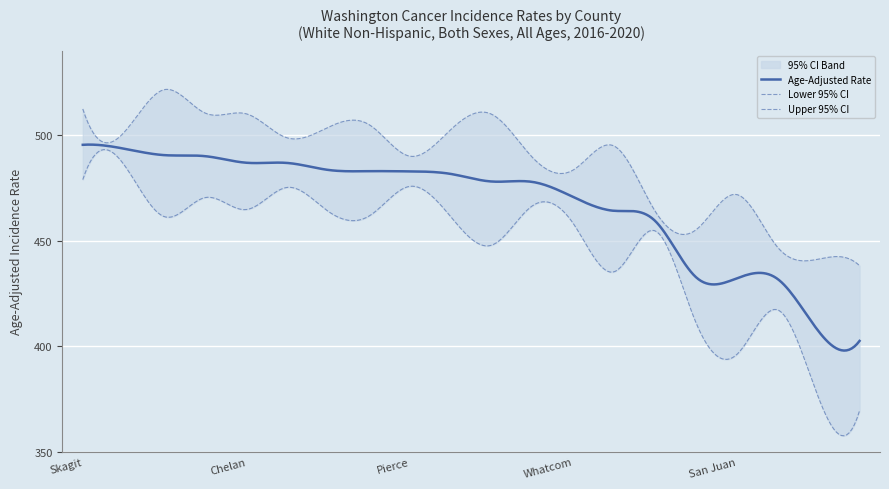

What is the label of the 19th point from the left?

Pacific